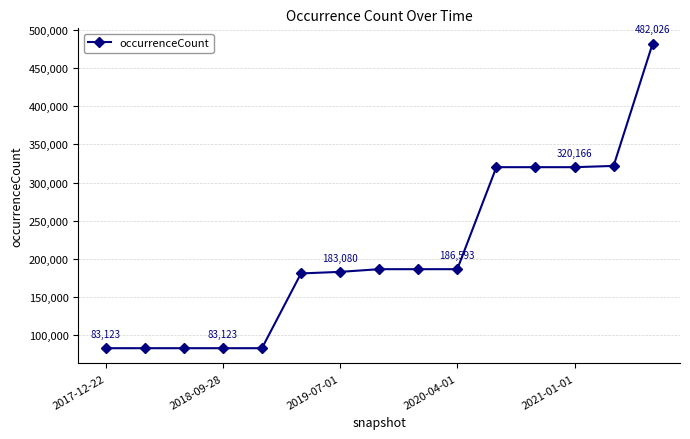

How many lines are shown in the chart?

1